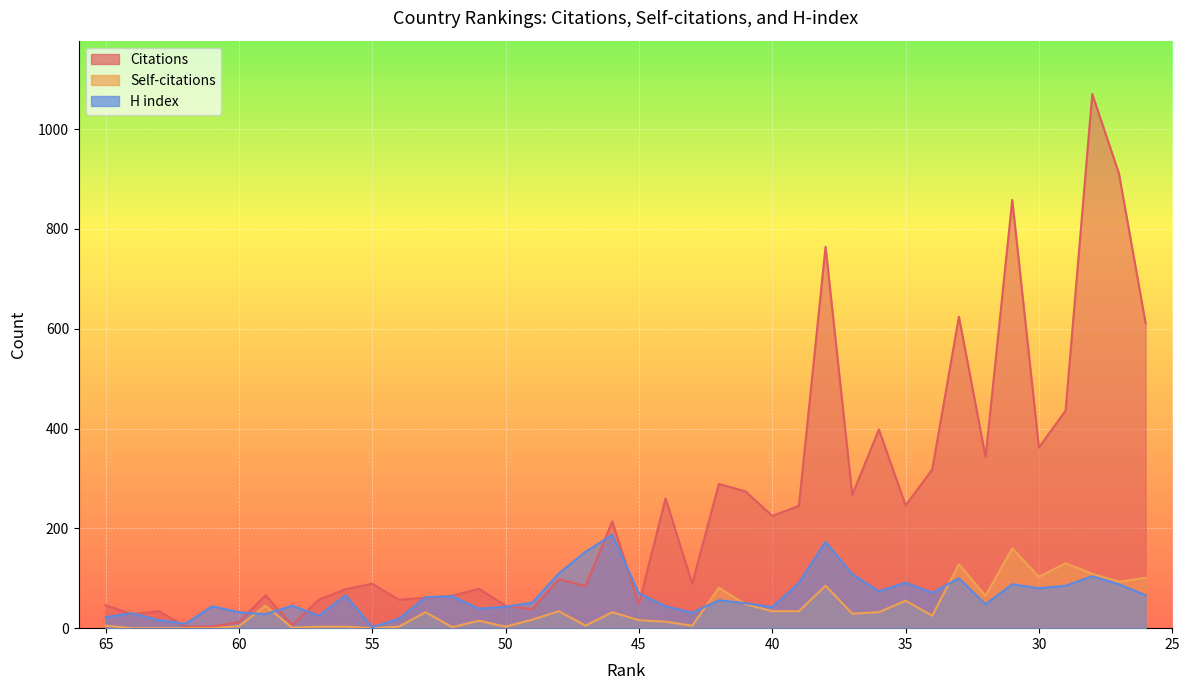

What are all the series names shown in the legend?

Citations, Self-citations, H index